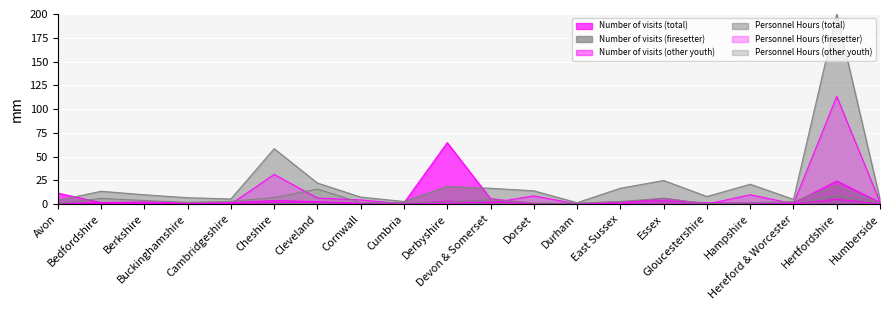

What is the total value across all series at Dorset?

24.9